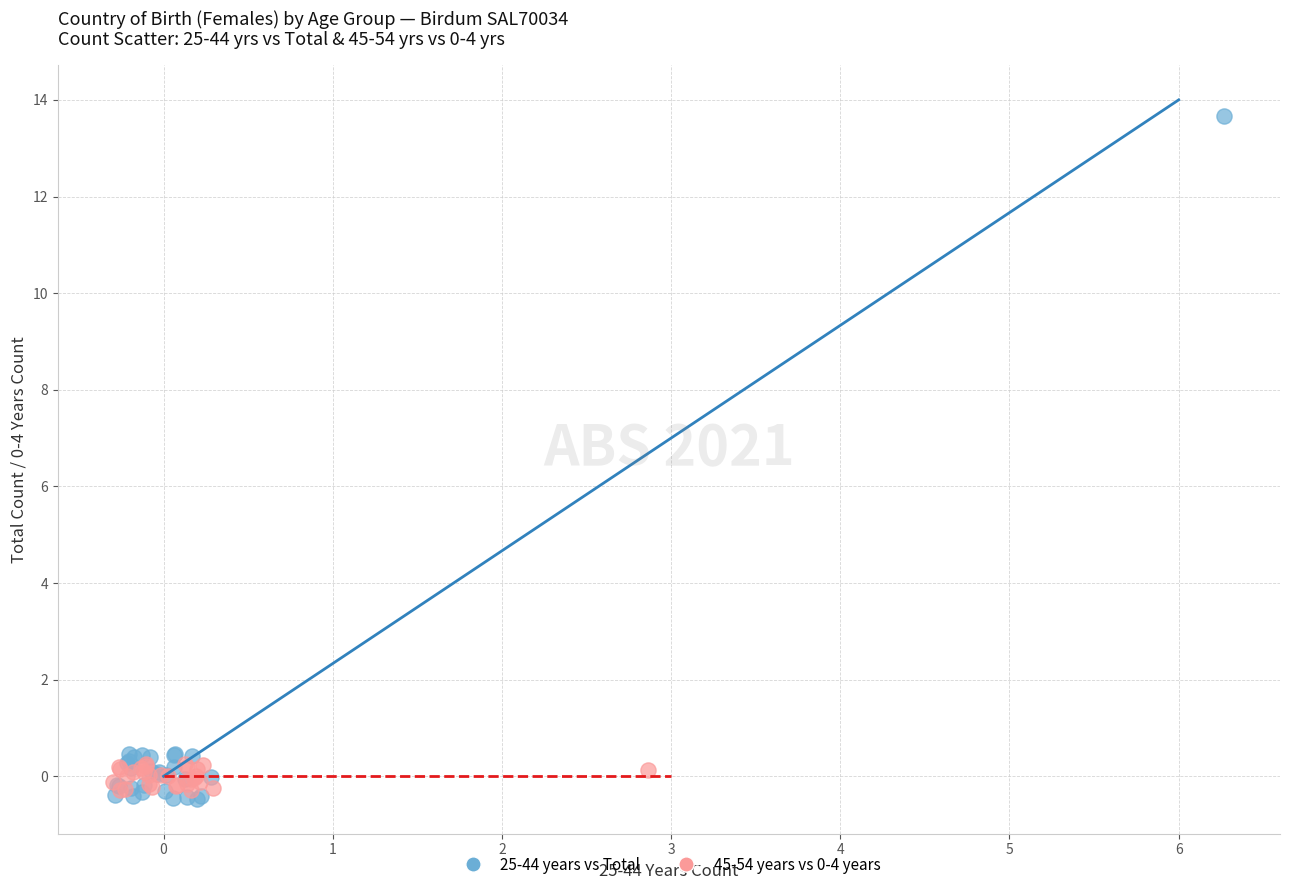

Which series has the widest spread of Y values?

25-44 years vs Total